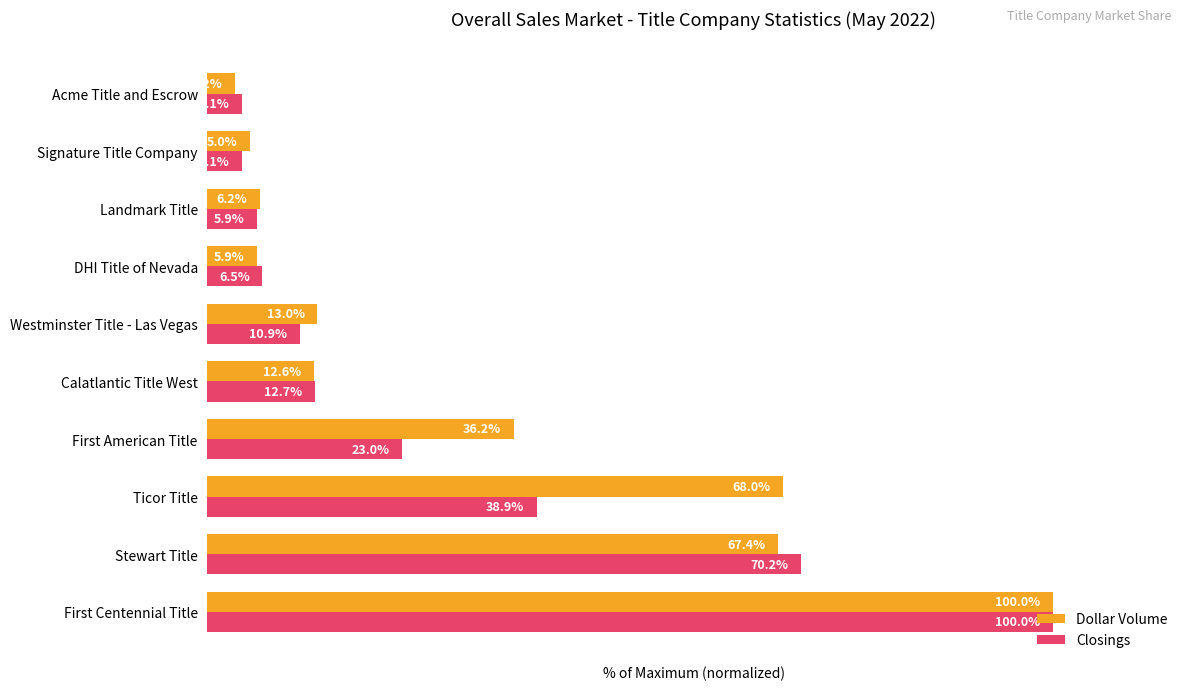

Which series has the widest spread of values?

Dollar Volume